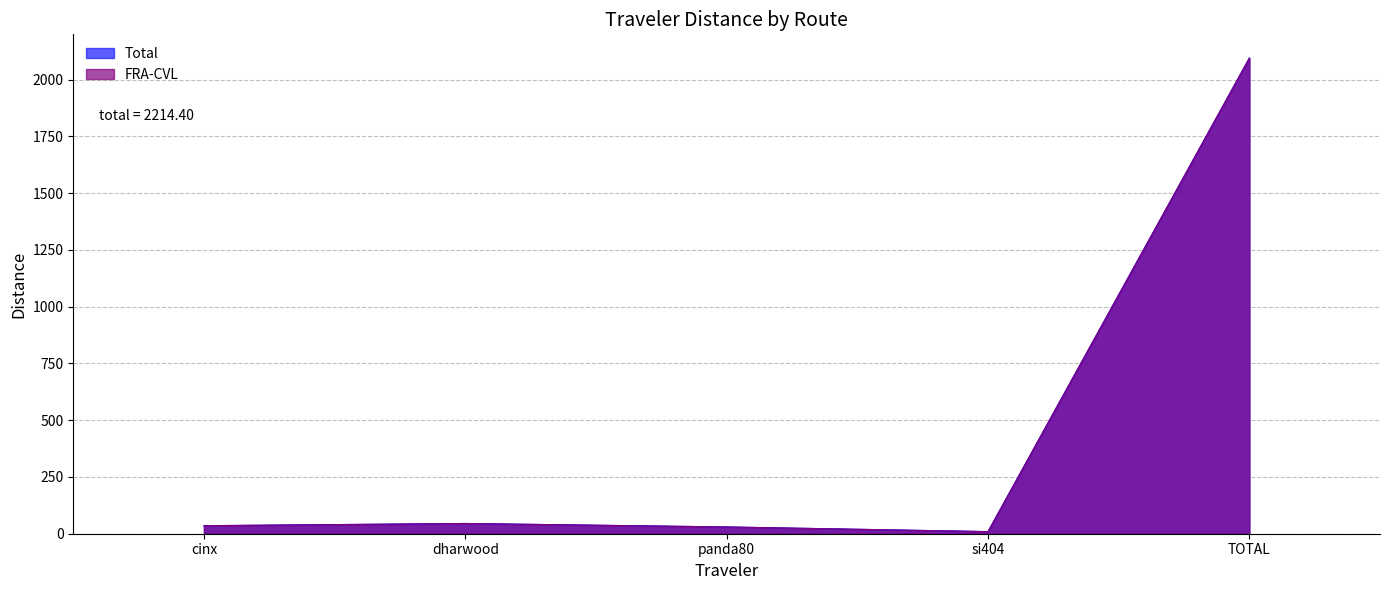

What is the approximate value of FRA-CVL at panda80?

29.8